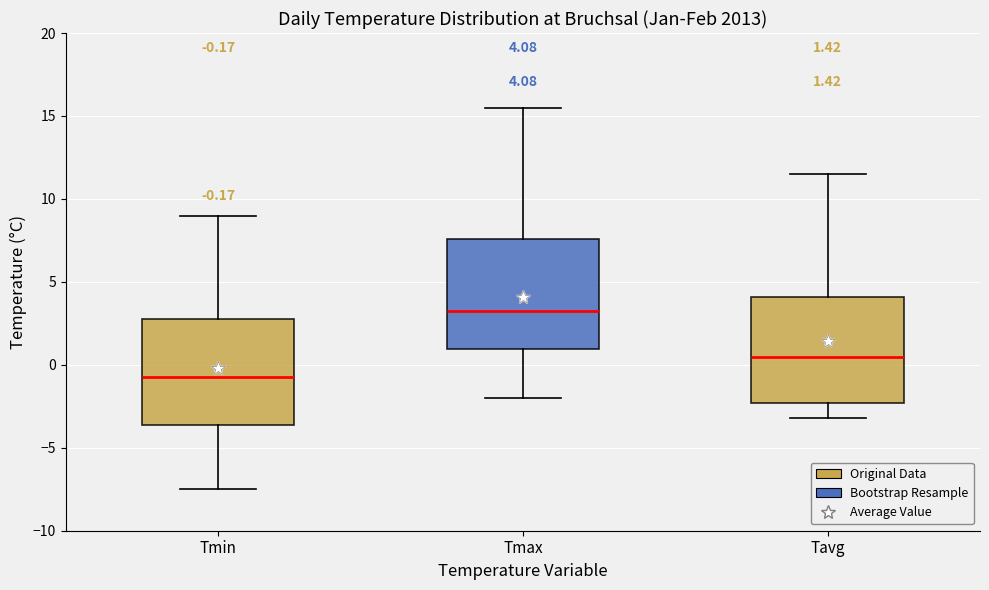

Which box's median line is the lowest?

Tmin